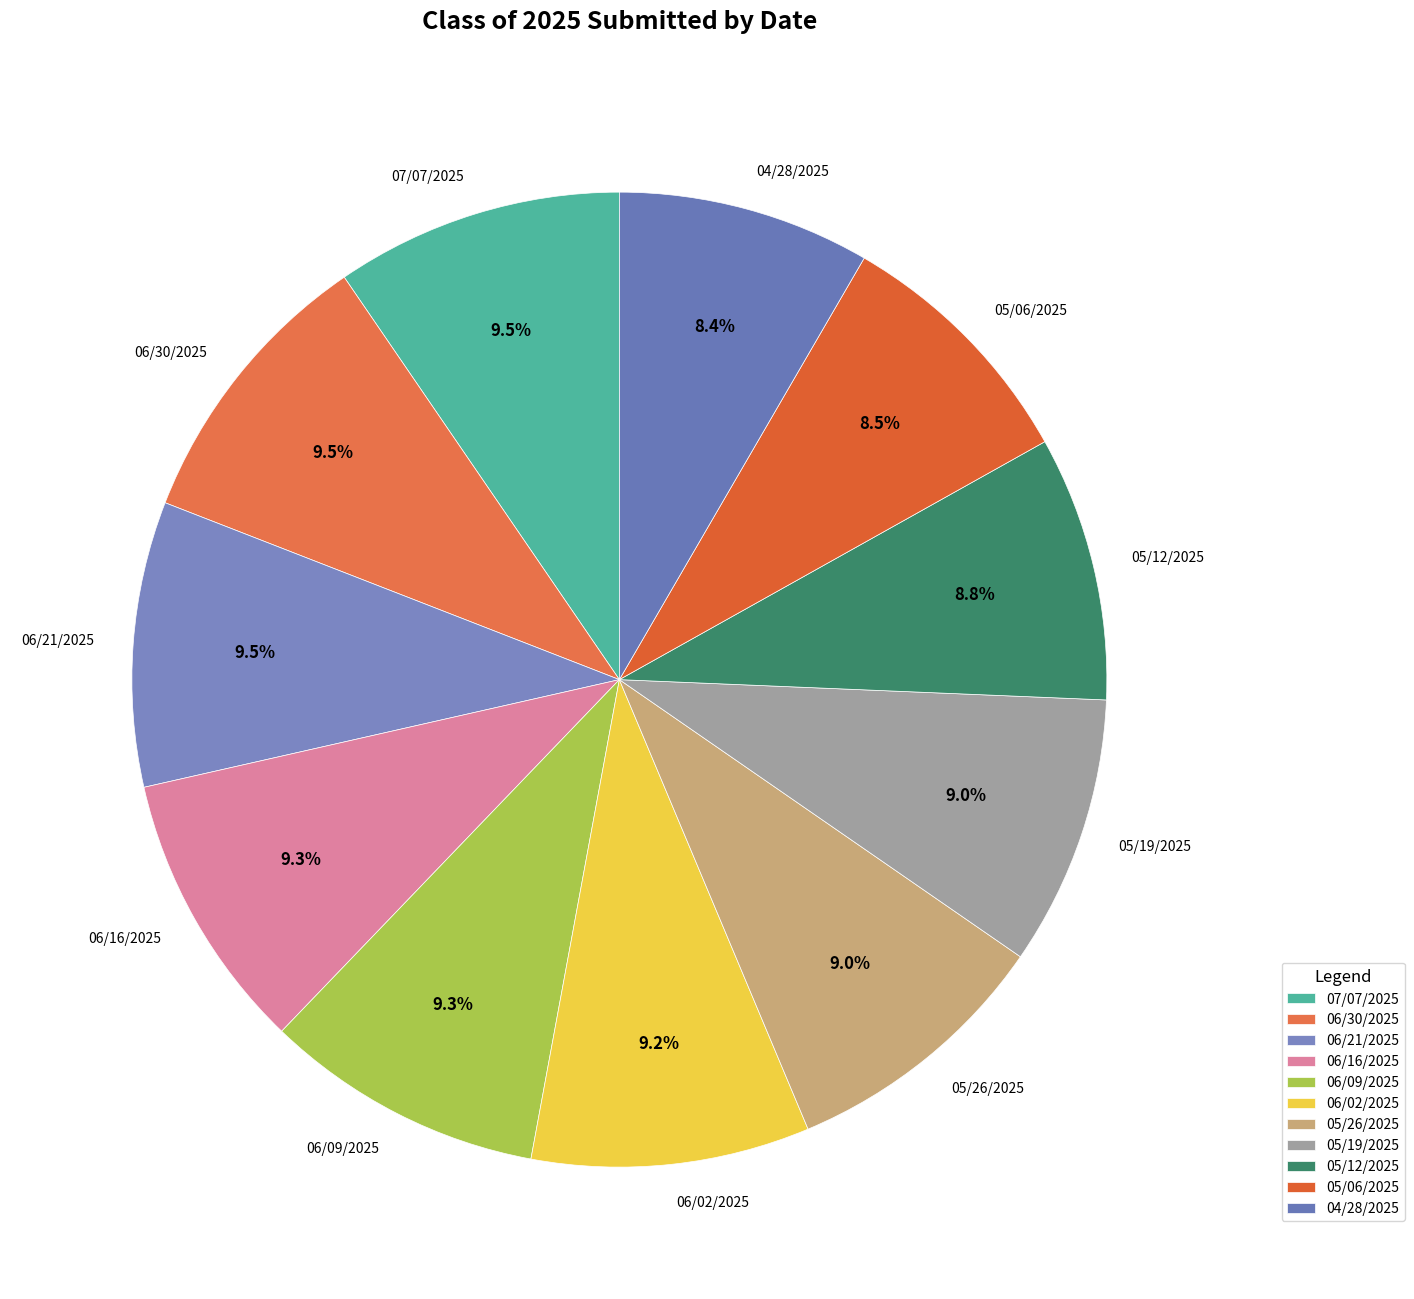

The 06/02/2025 slice represents 9% of the pie. True or false?

True